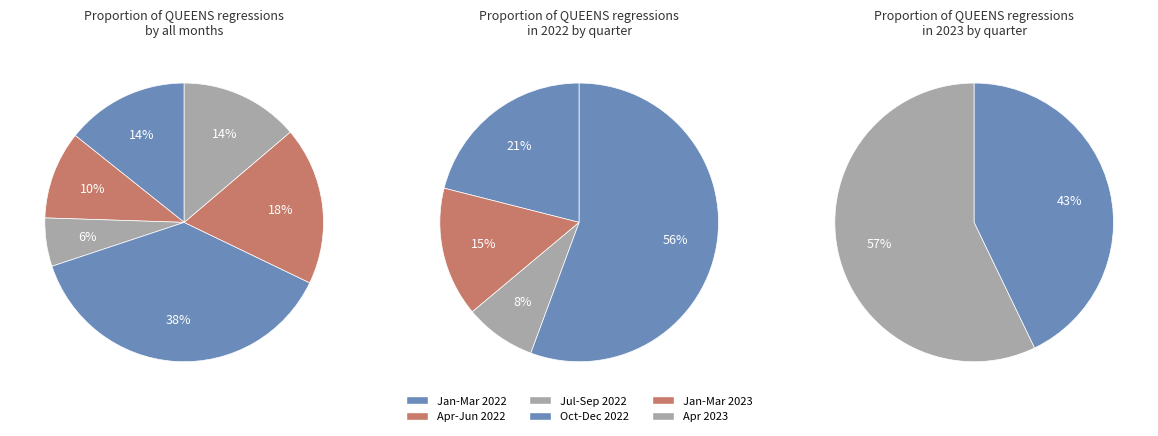

Rank the categories by 2022-Q3 (Jul-Sep) value from highest to lowest.

2, 0, 1